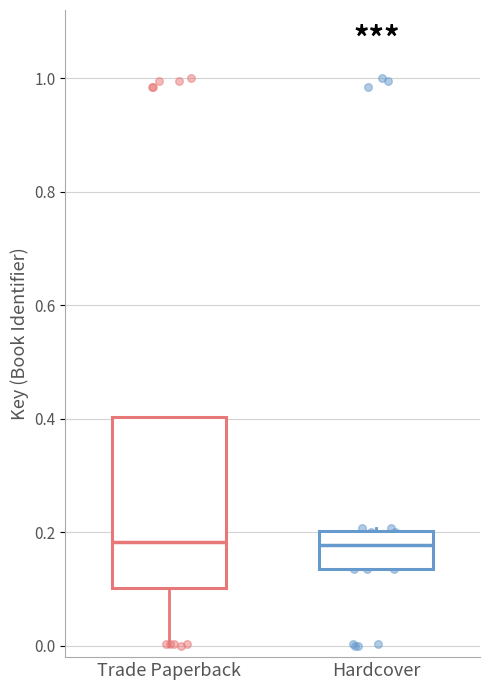

Where is the upper edge of the box for Hardcover on the y-axis? The values are not printed on the chart, so give them approximately, as read against the axis.

0.20